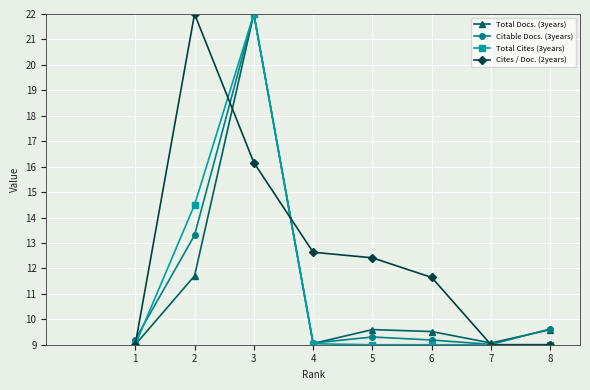

Where is the first local maximum for Total Cites (3years)?

3